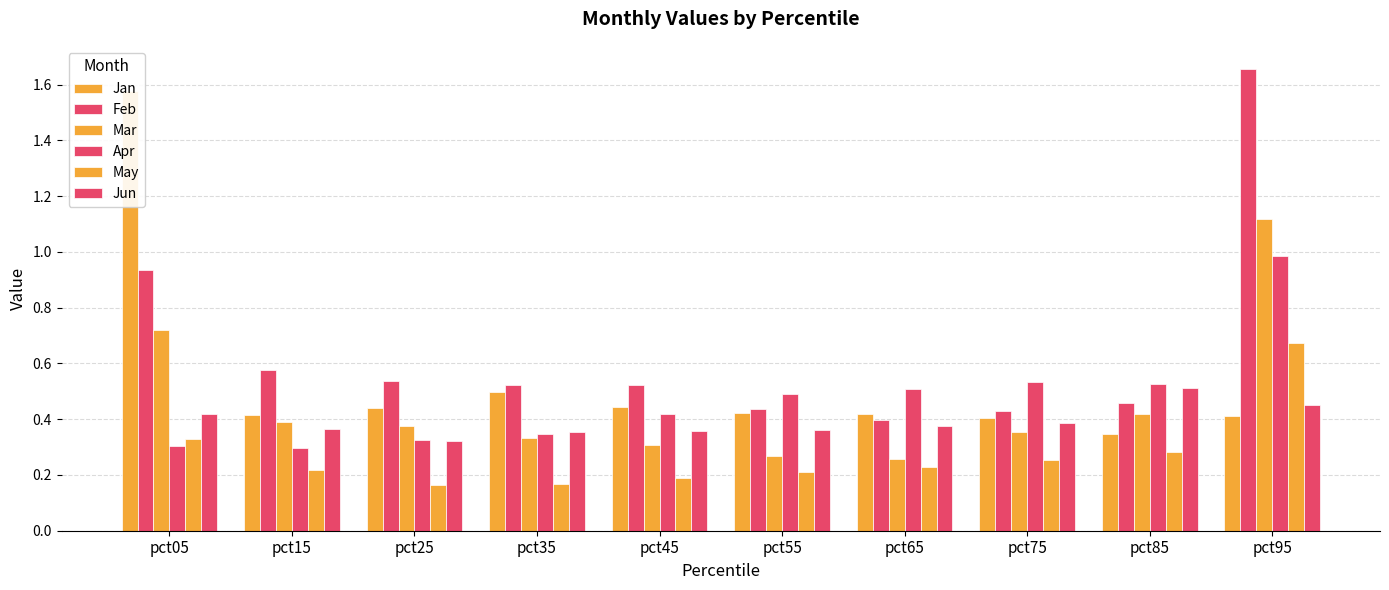

What is the value of the Feb bar at the 2nd from the left?

0.6